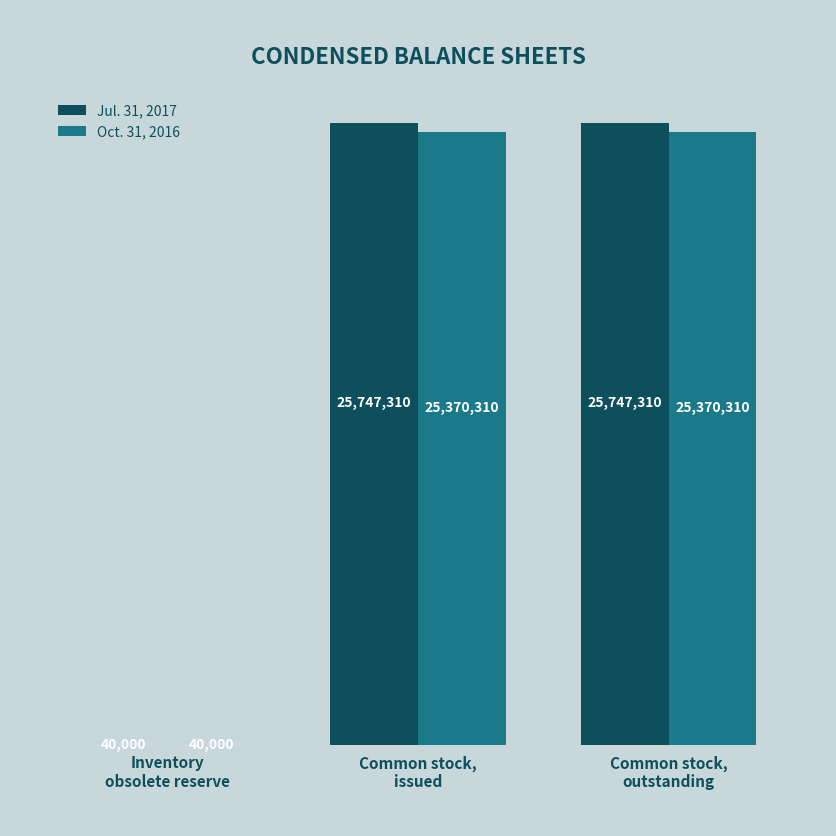

How many Jul. 31, 2017 values are between 40000 and 25747310?

3